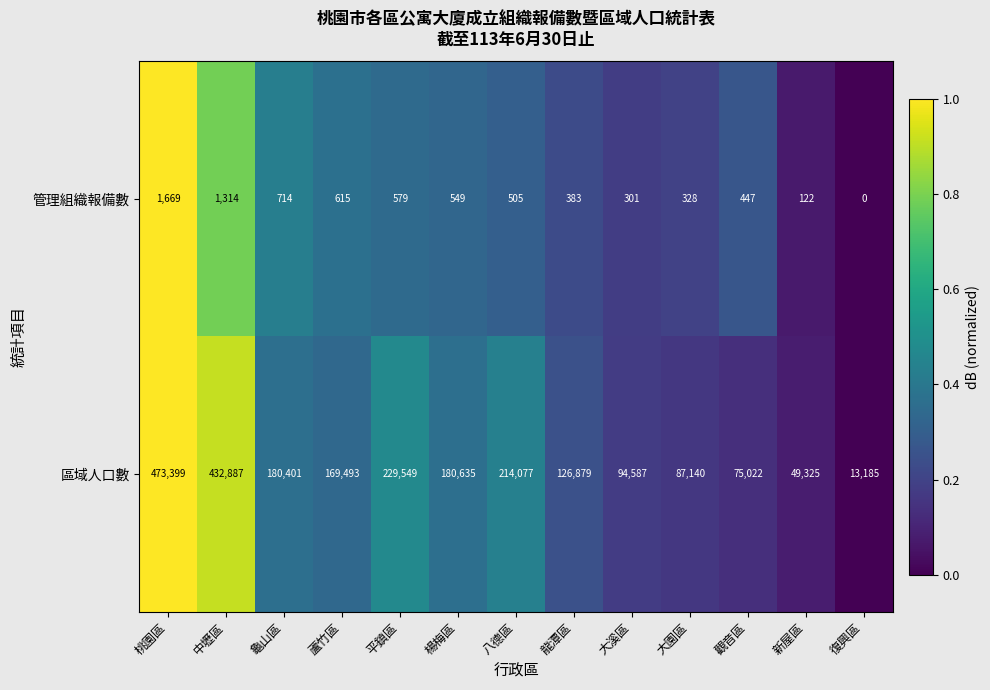

What is the total value across all series at 龜山區?

181115